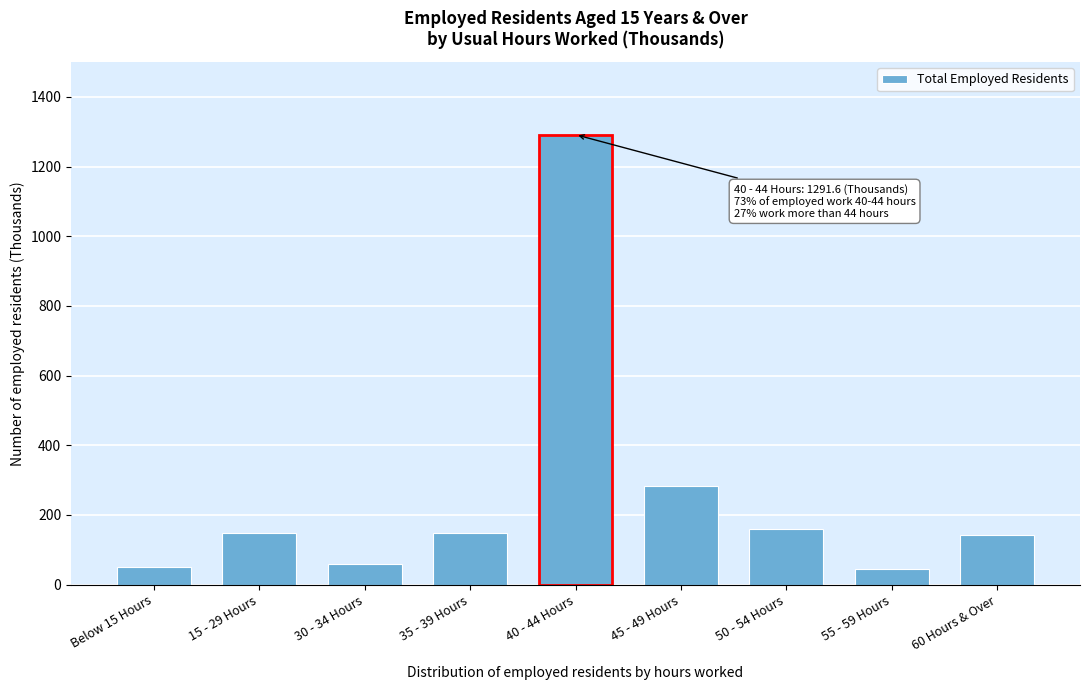

What is the greatest value displayed?

1291.6